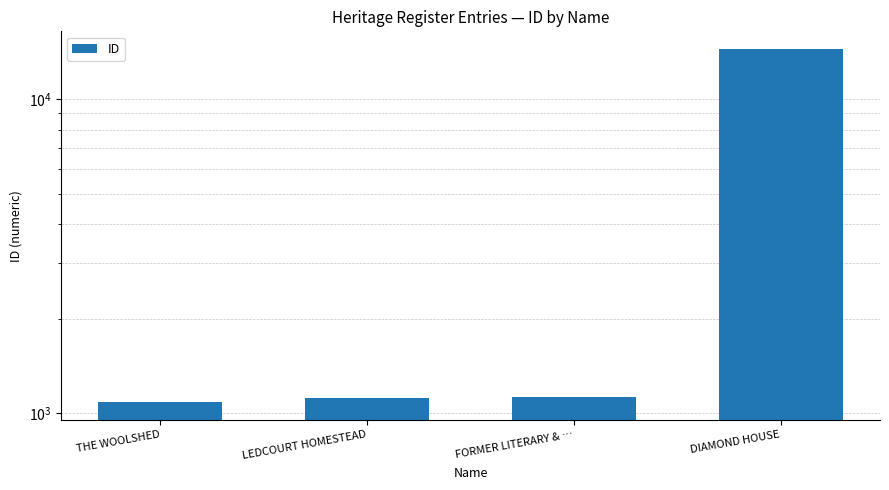

What is the label of the 1st bar from the right?

DIAMOND HOUSE